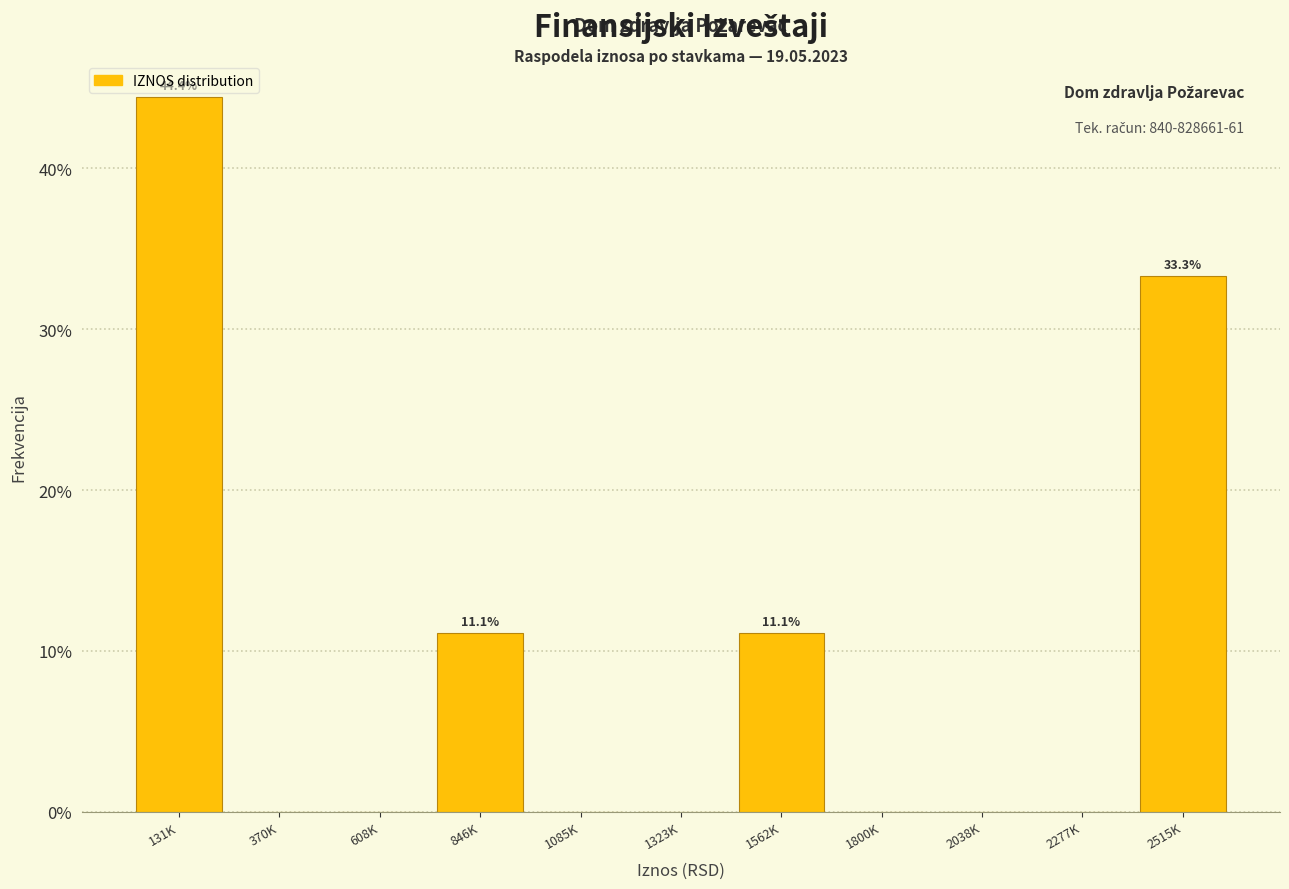

Reading right to left, extract all data points from this chart.

2515K=33.3	2277K=0.0	2038K=0.0	1800K=0.0	1562K=11.1	1323K=0.0	1085K=0.0	846K=11.1	608K=0.0	370K=0.0	131K=44.4